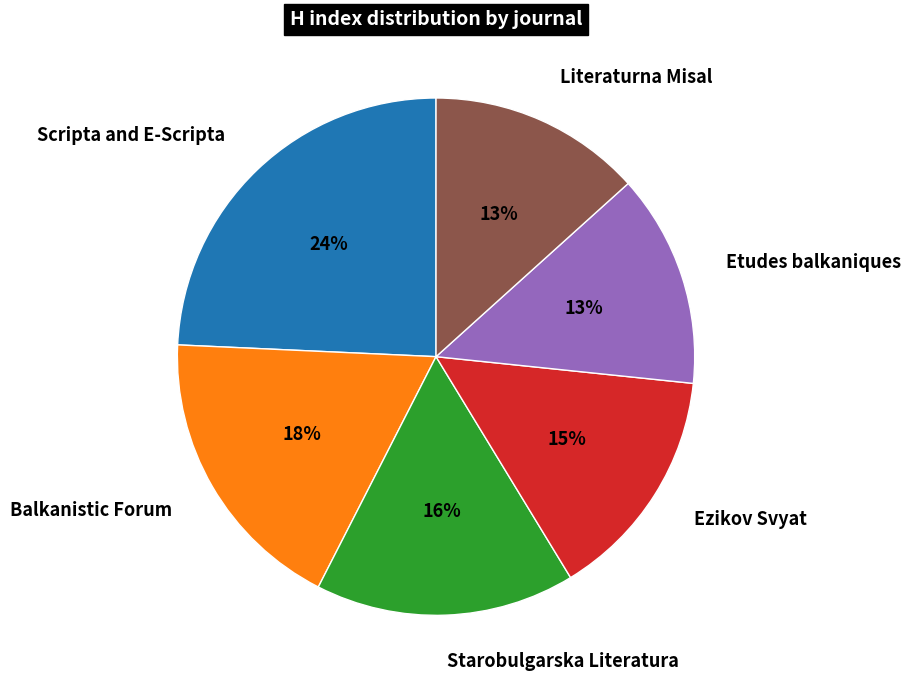

Is there a majority slice in this chart?

No